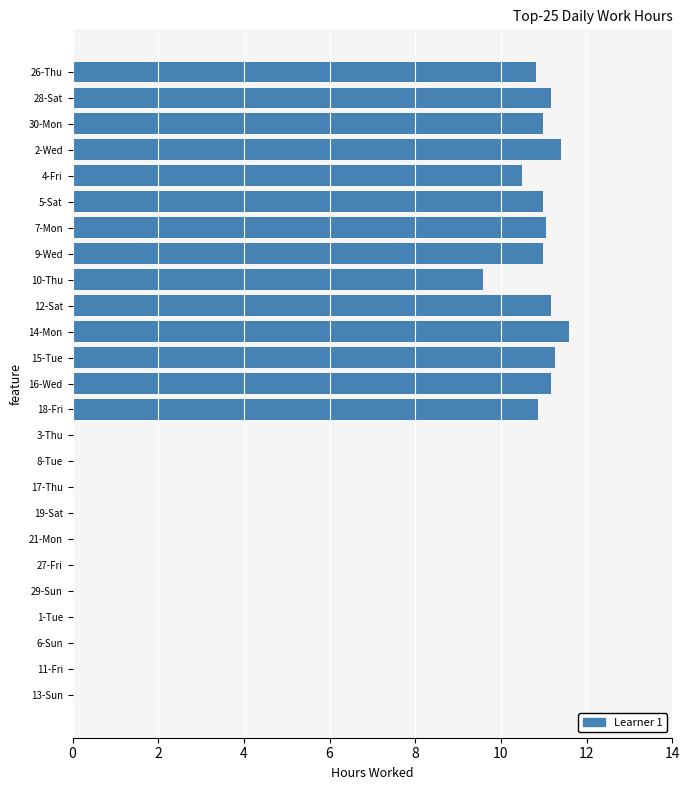

Is it true that the value at 15-Tue is 11.3?

True